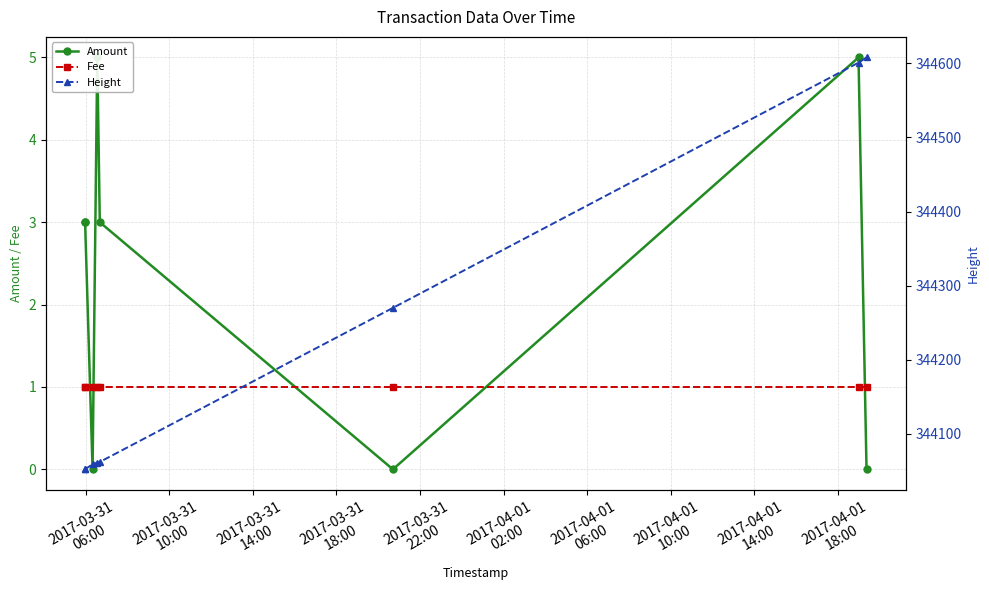

Does the chart have visible grid lines?

Yes